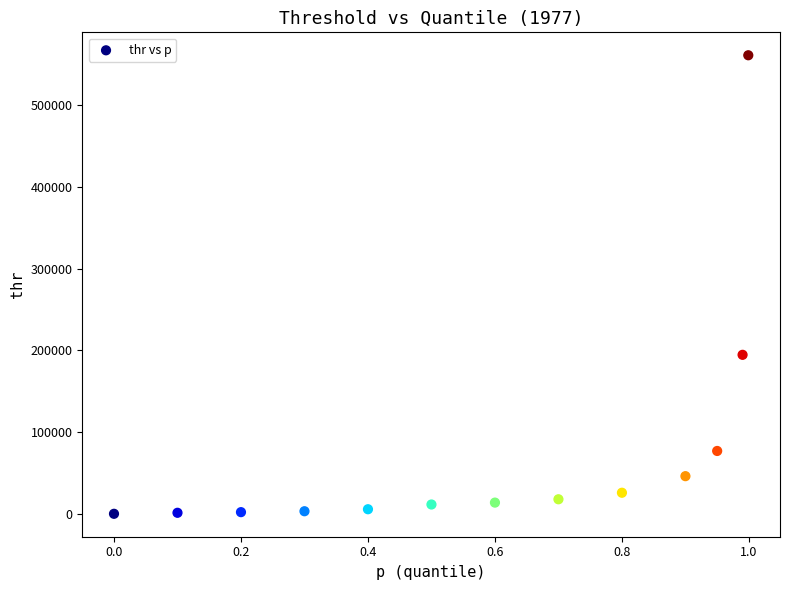

What Y value in the scatter plot is closest to 280550?

194533.4